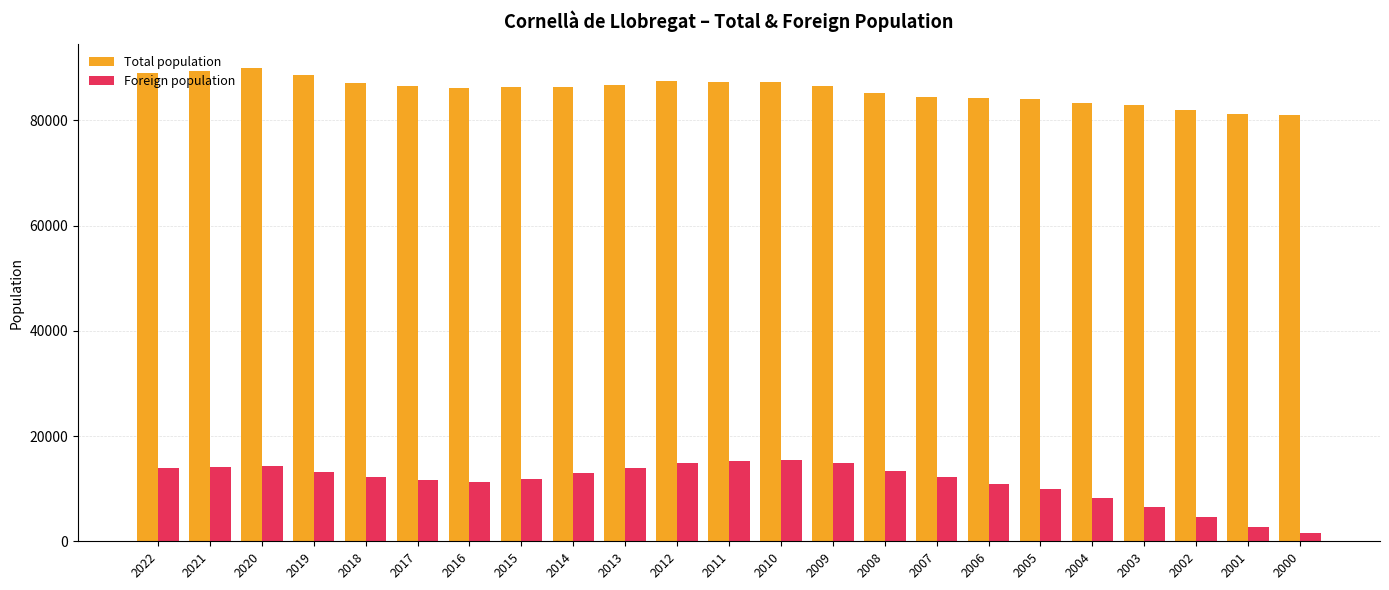

What is the value of the Total population bar at the 5th from the left?

87173